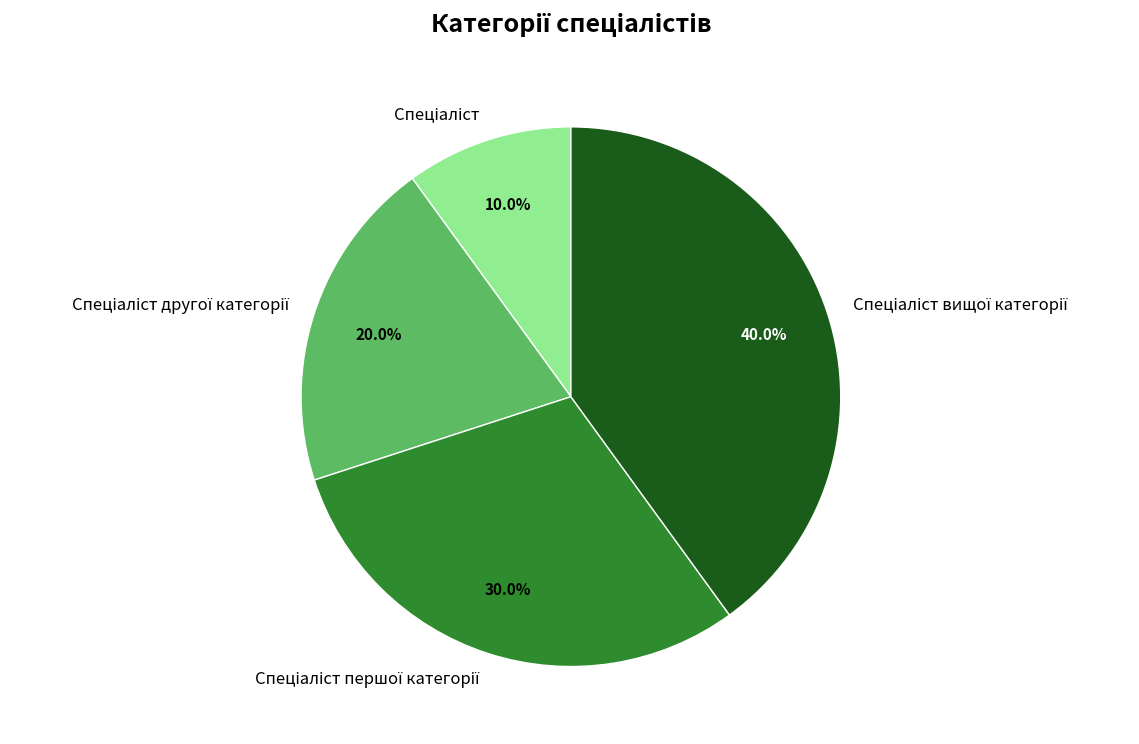

Is there any slice that represents more than half of the pie?

No